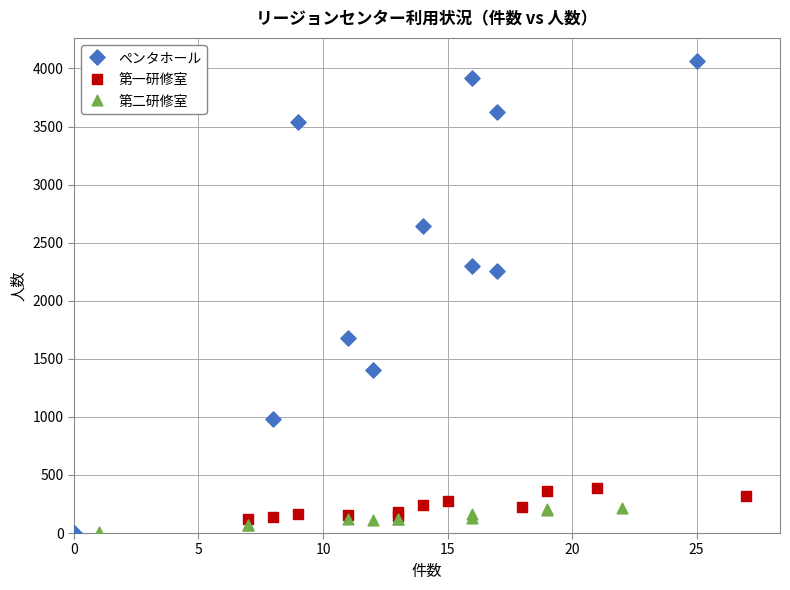

Which series has the widest spread of Y values?

ペンタホール